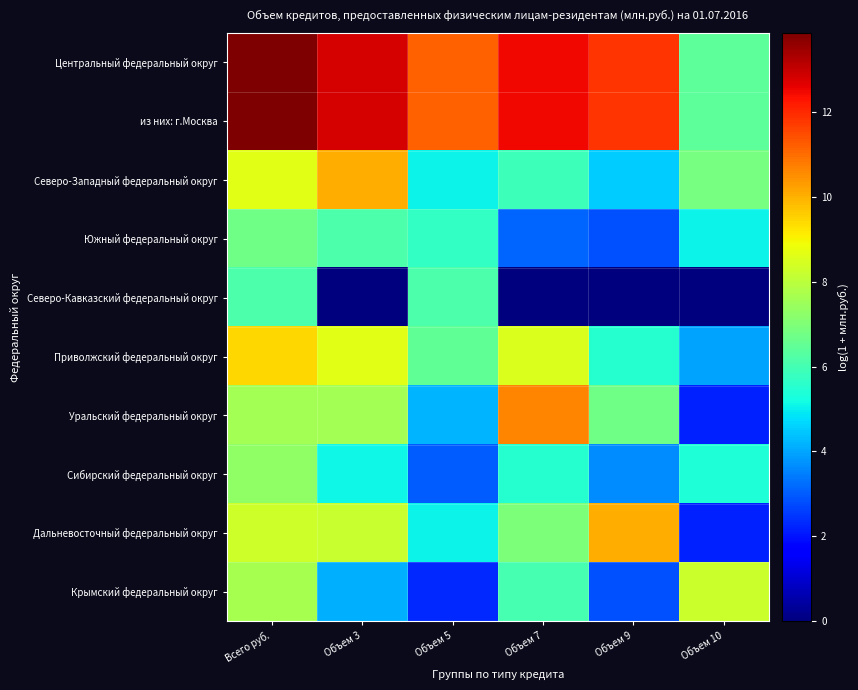

At which category does the chart reach its peak across all series?

Всего руб.